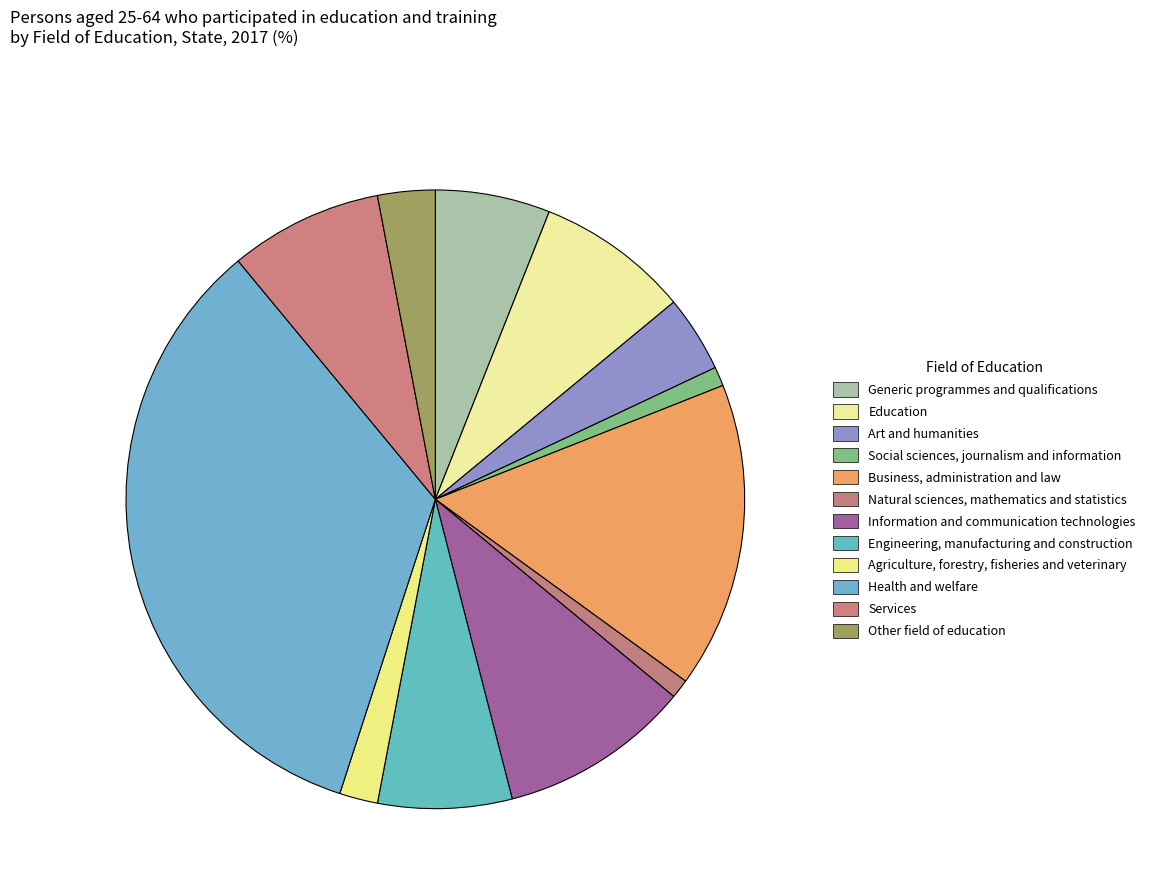

True or false: Engineering, manufacturing and construction accounts for 7% of the total.

True